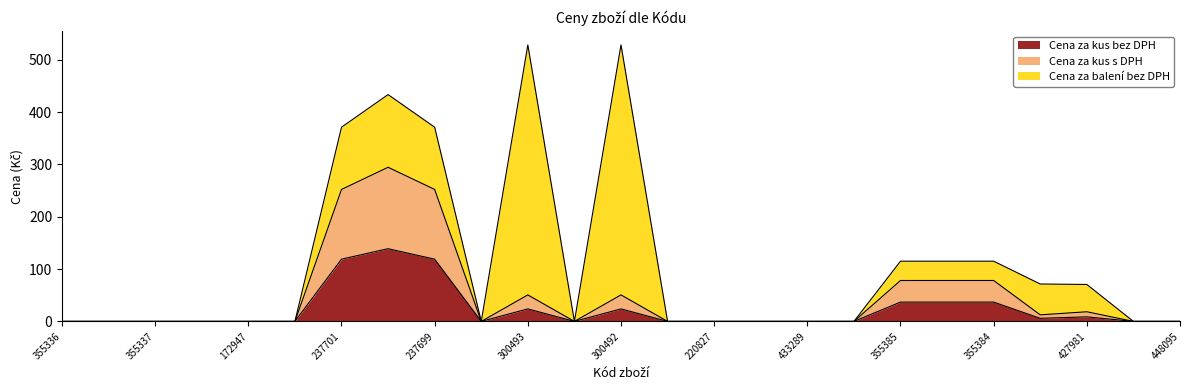

The Cena za kus bez DPH series shows 23.9 at 300492. True or false?

True